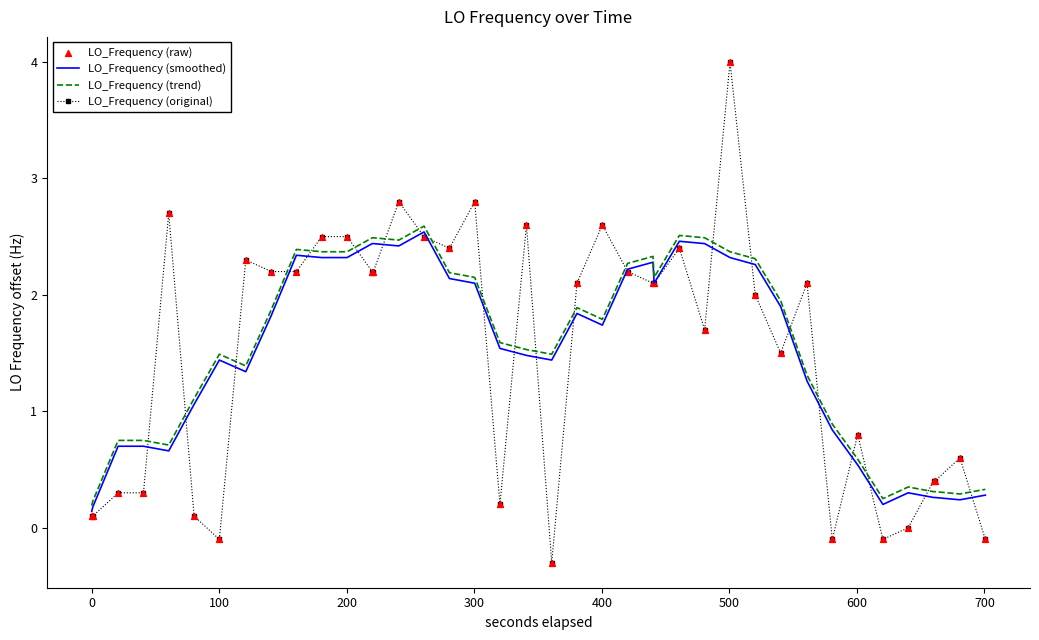

Which series has the largest range (max minus min)?

LO_Frequency (original)